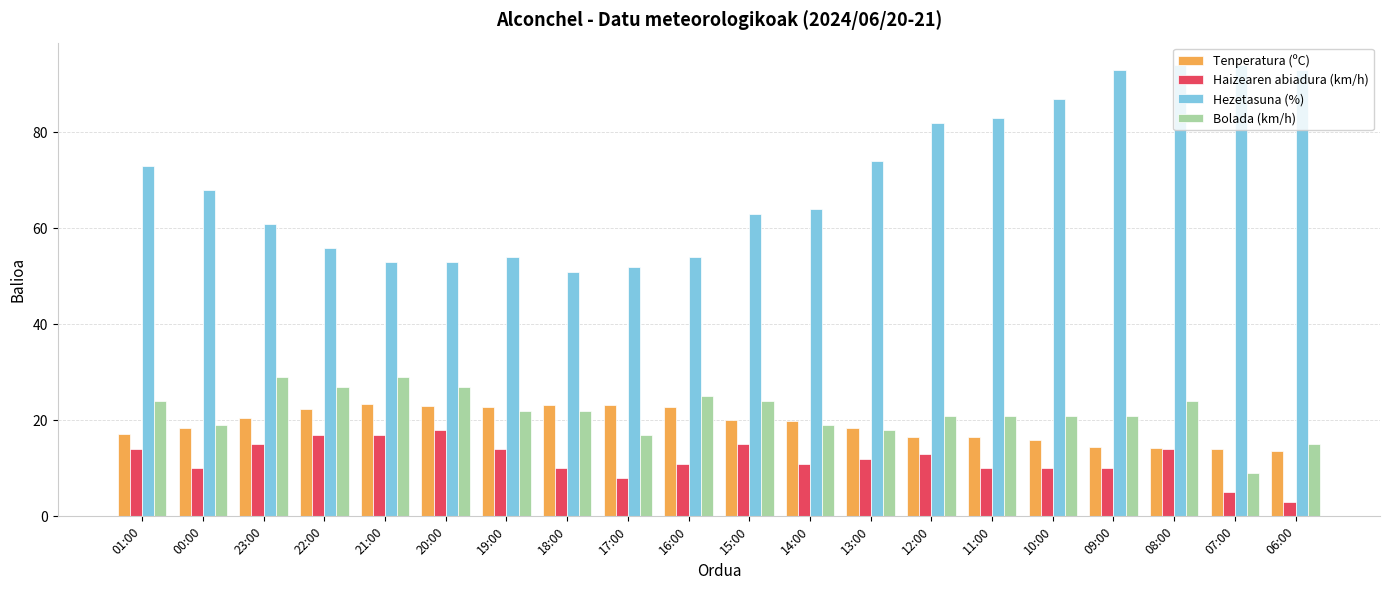

What is the sum of the Tenperatura (ºC) values at 21:00 and 07:00?

37.4